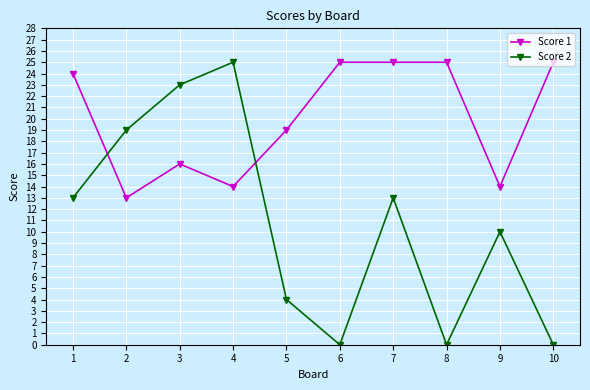

What is the value of the Score 1 point at the 4th from the left?

14